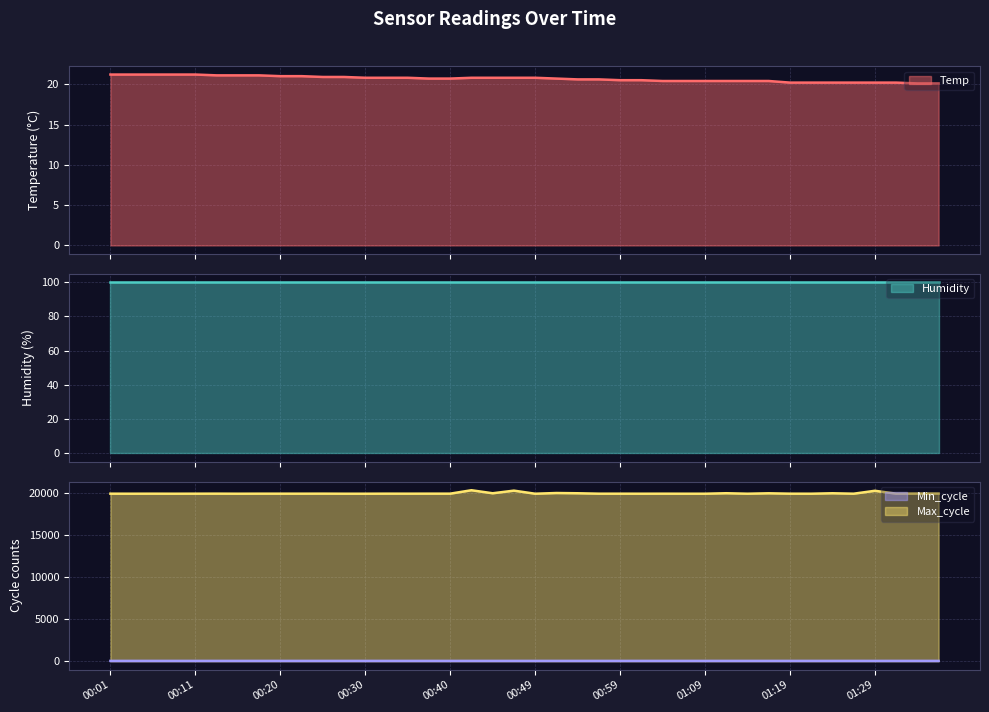

Between 01:04 and 00:08, which is larger?

00:08